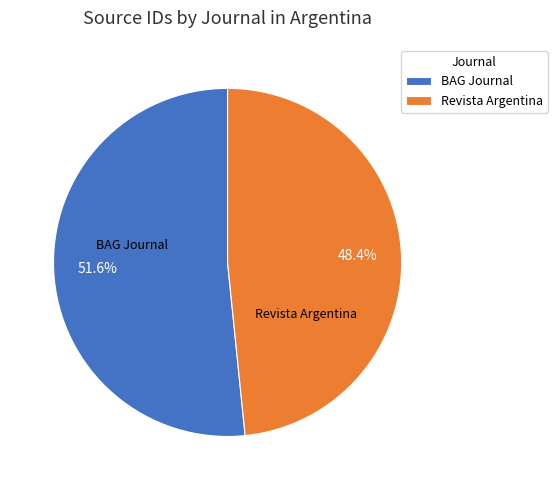

Count the number of slices in the pie.

2